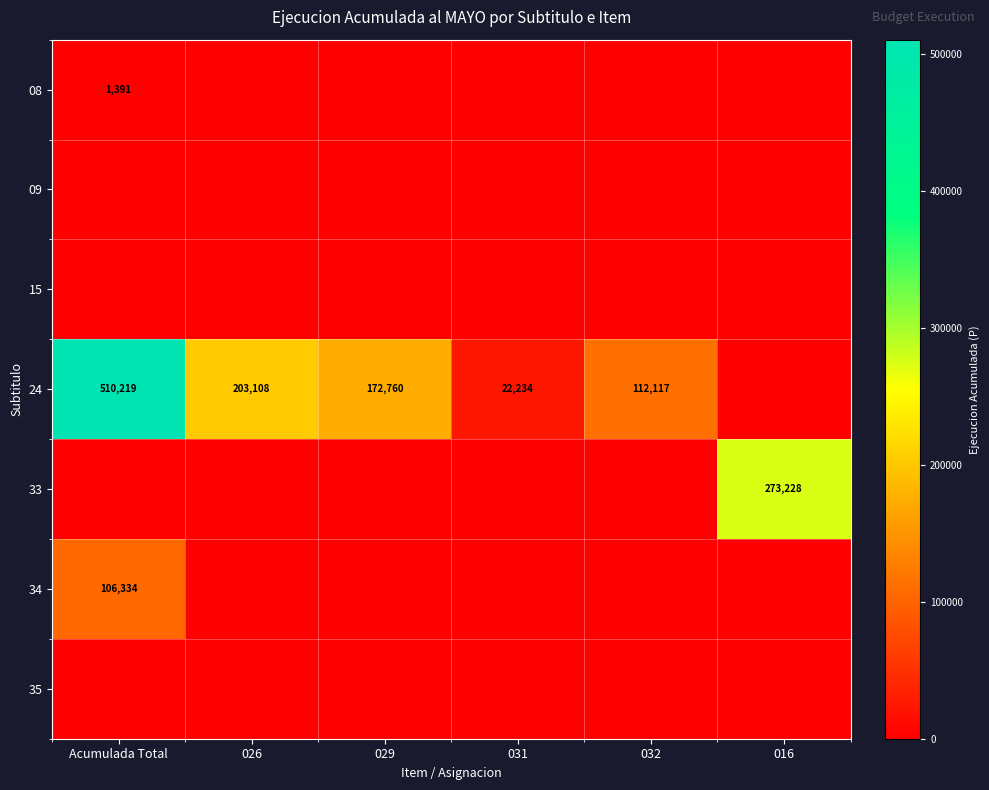

Which category has the highest value across all series?

Acumulada Total